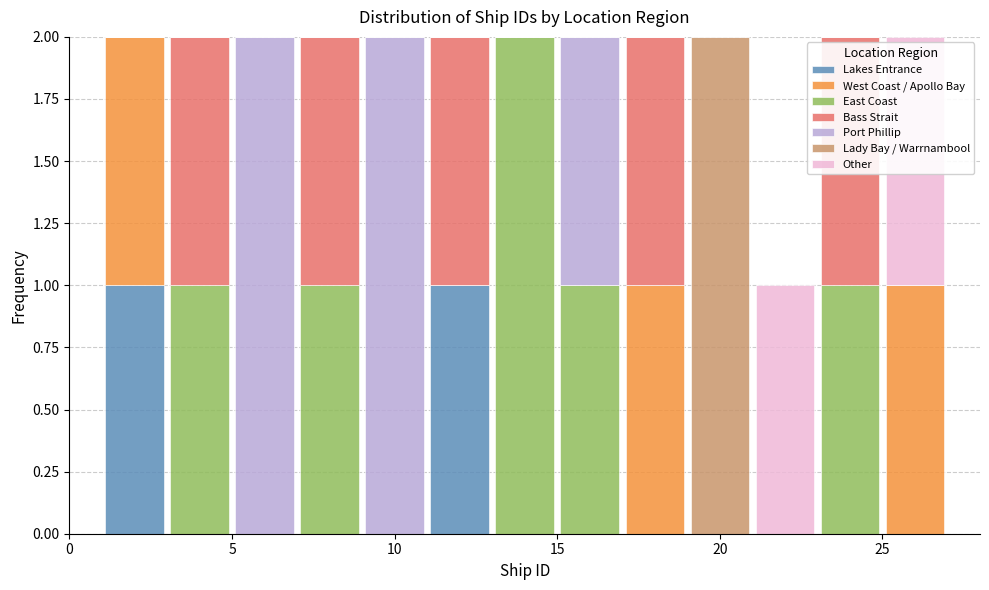

What is the total height of the stacked bar covering 25 to 27 on the x-axis? The values are not printed on the chart, so give them approximately, as read against the axis.

2